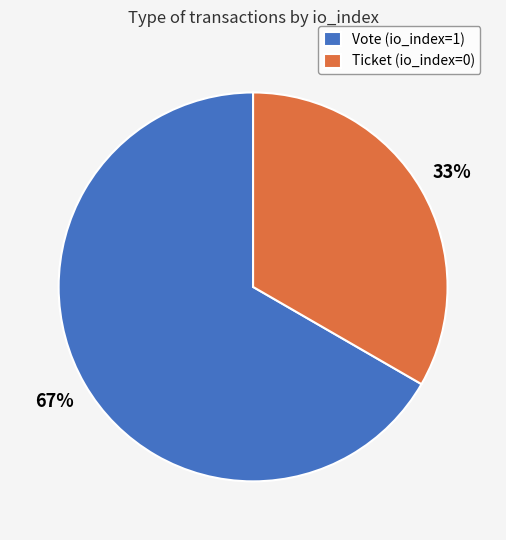

Do Vote and Ticket together represent more than half of the pie?

Yes